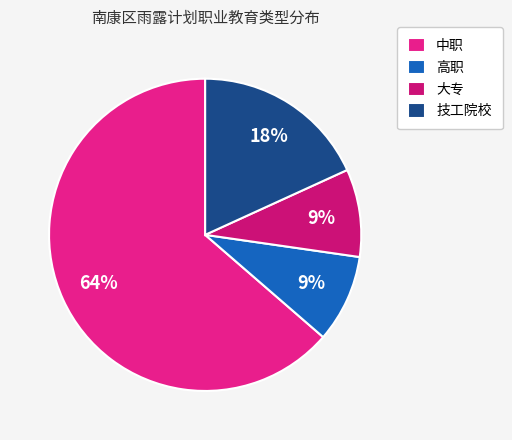

Count the number of slices in the pie.

4